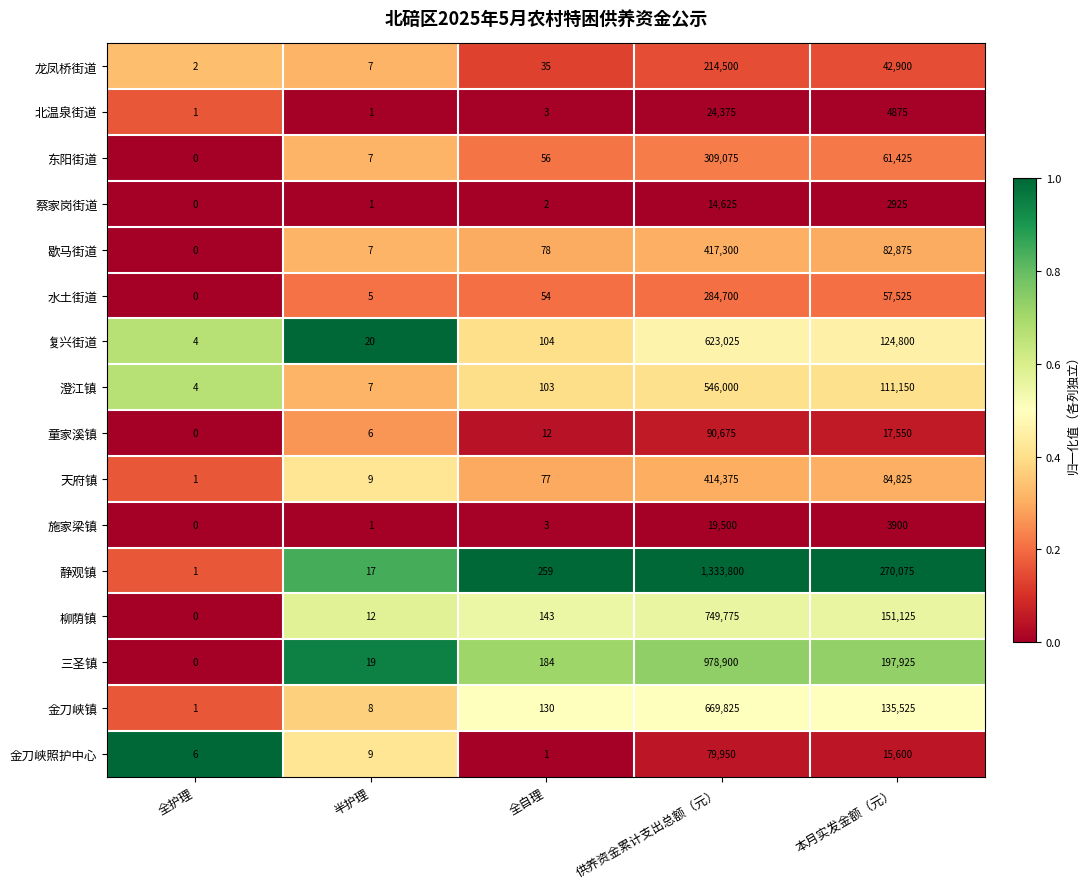

Is it true that 三圣镇 equals -298717 at 全护理?

False